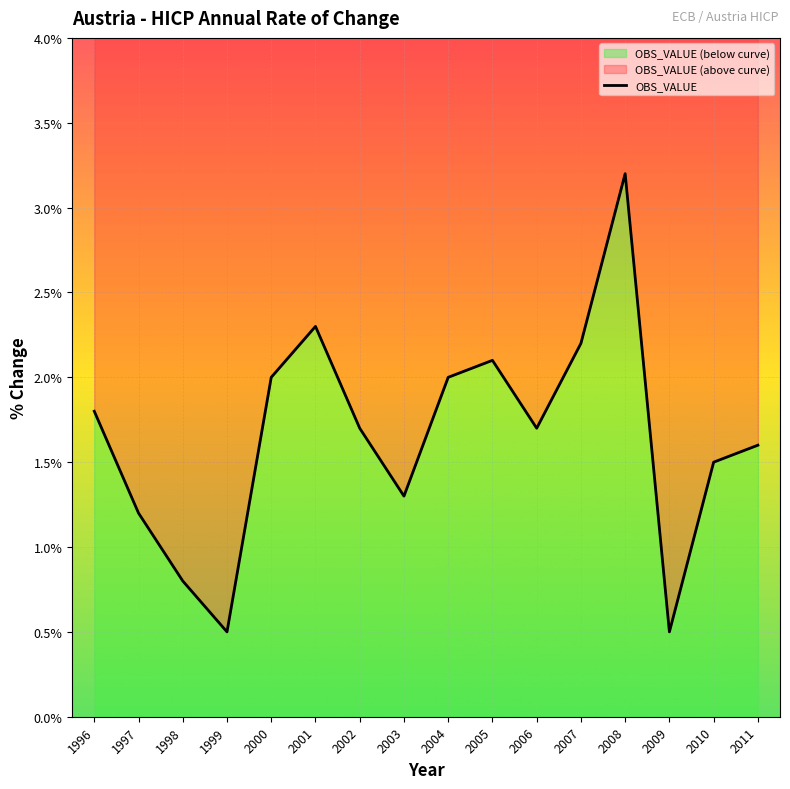

Between 1997 and 2008, which is larger?

2008